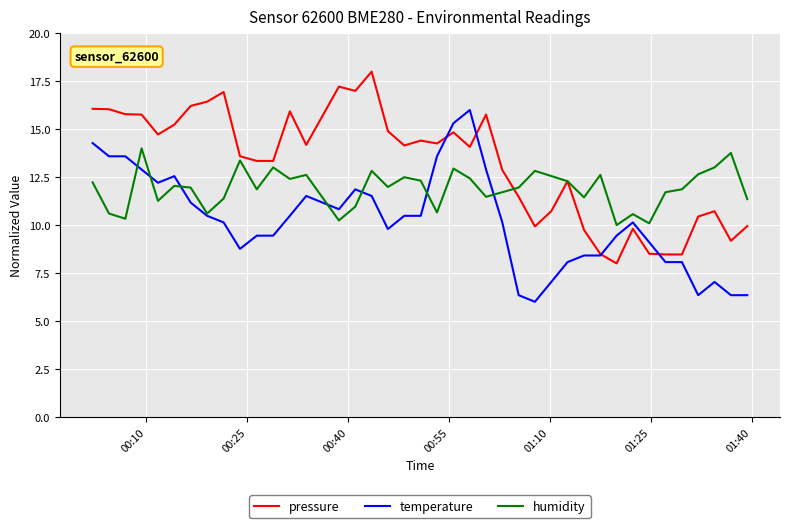

True or false: pressure and temperature cross at least once.

True